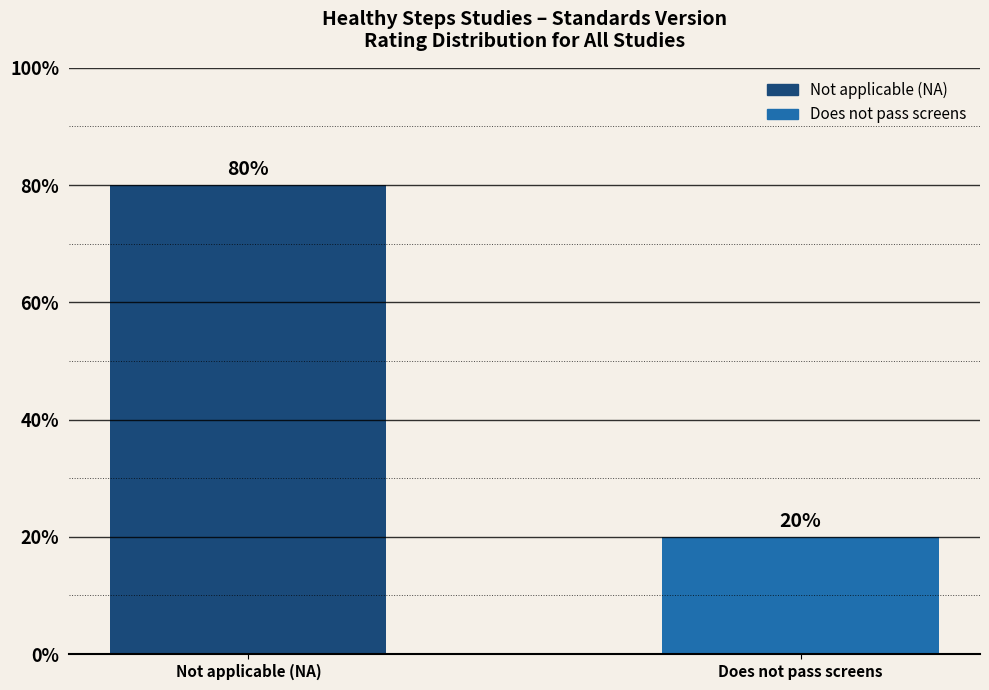

The chart shows a value of 80 at Not applicable (NA). True or false?

True